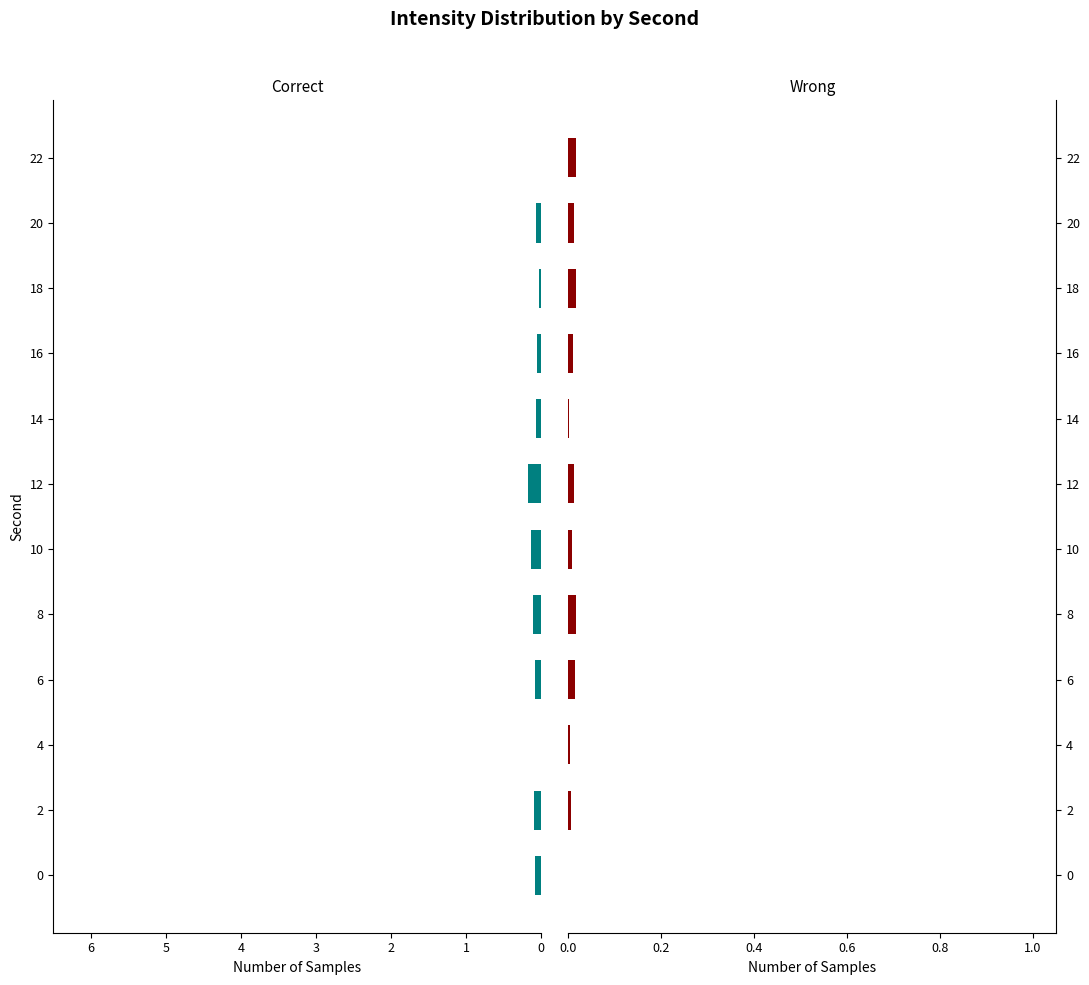

Which series has the largest range (max minus min)?

Correct